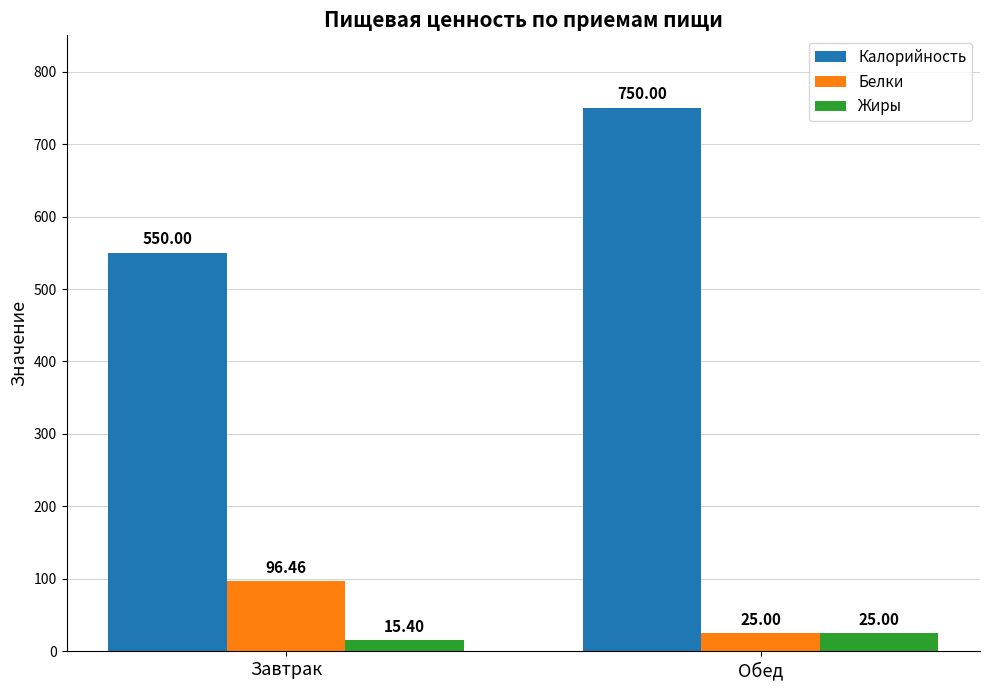

Are the bars horizontal?

No